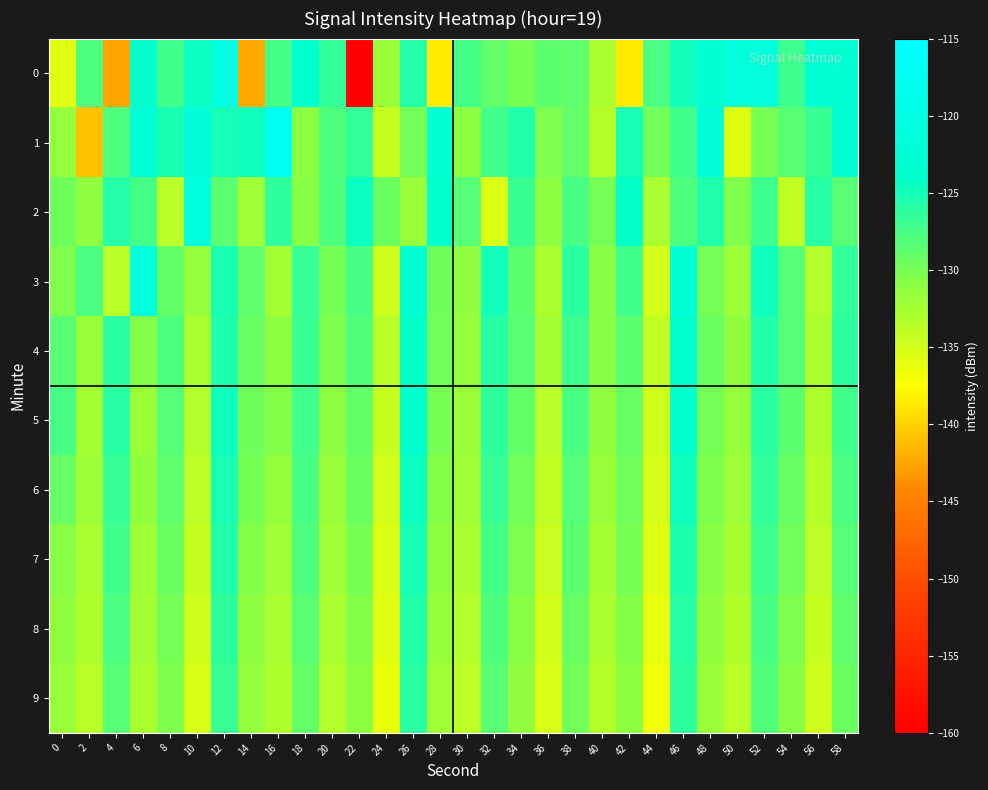

What is the maximum value shown in the chart?

-117.0